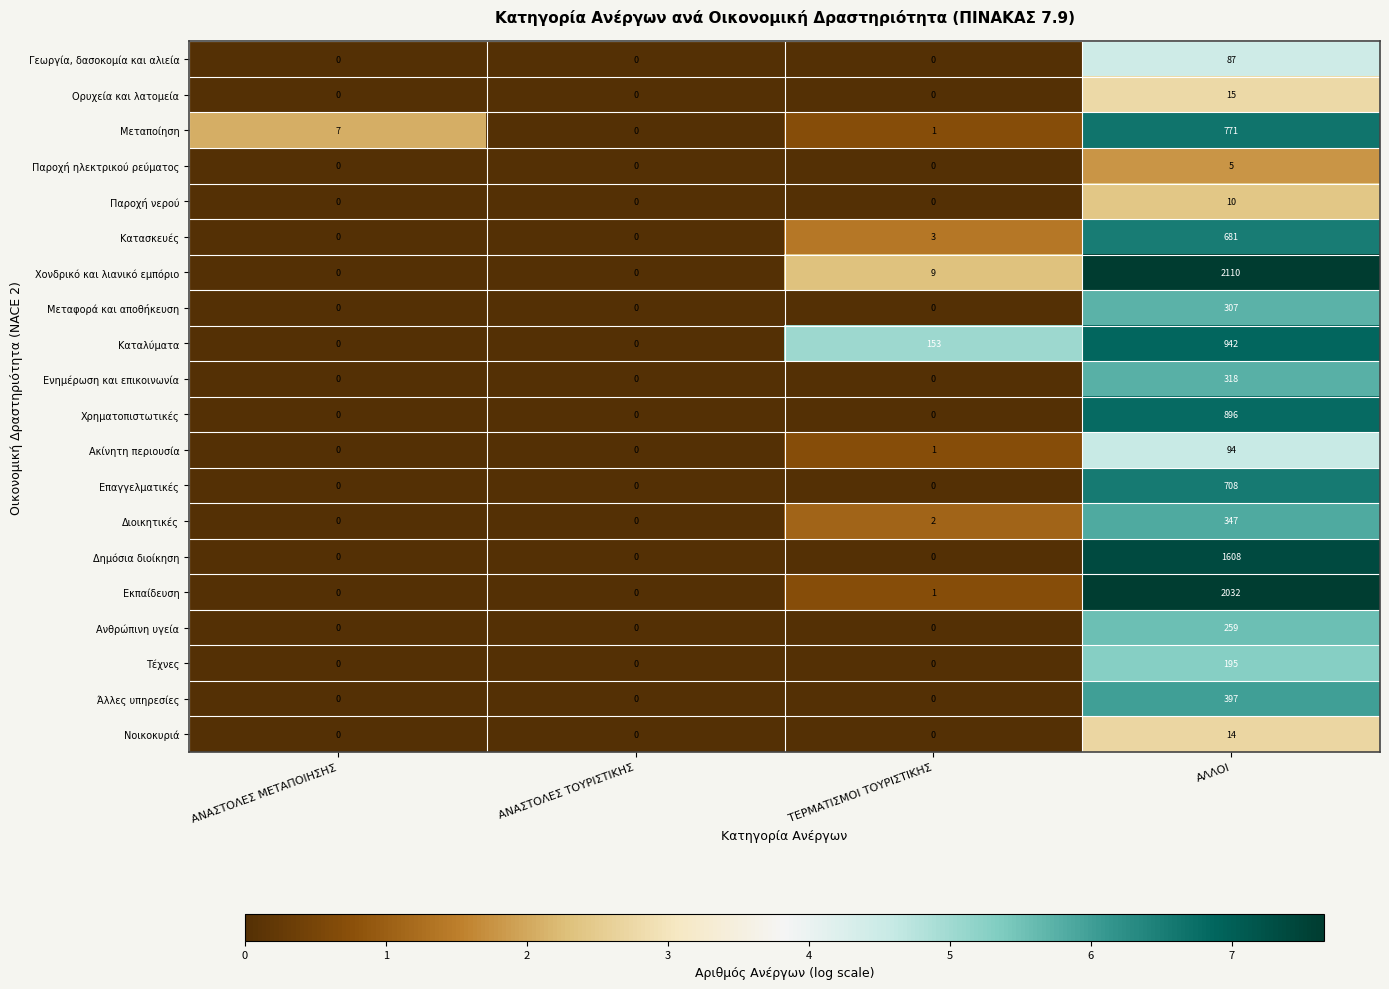

Count the Ανθρώπινη υγεία values in the range 0 to 259.

4